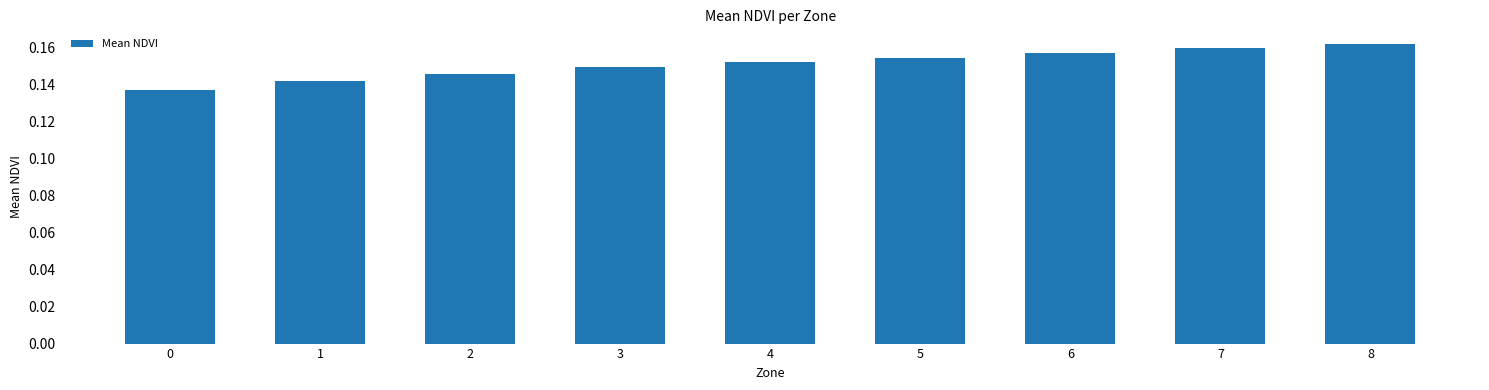

List the labels in order of value, largest first.

8, 7, 6, 5, 4, 3, 2, 1, 0